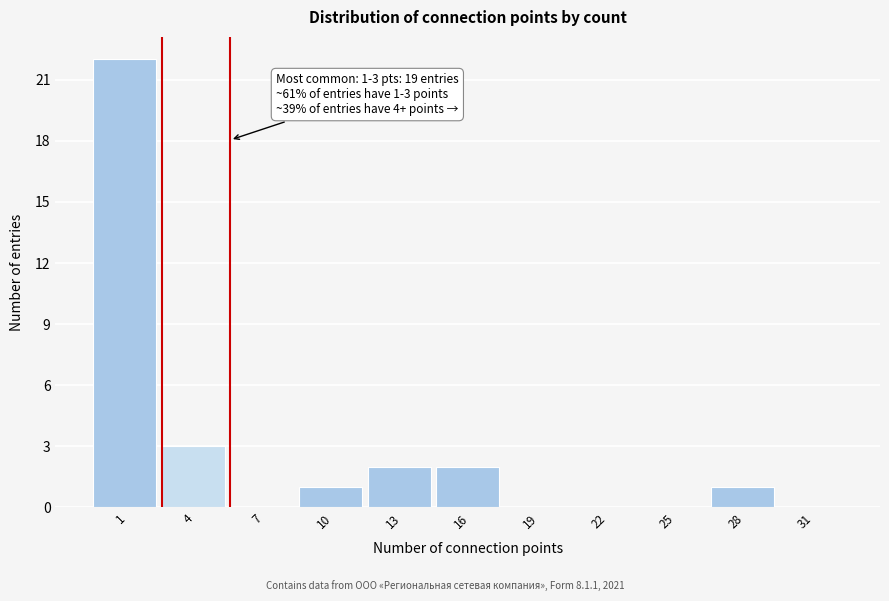

Reading left to right, extract all data points from this chart.

1=22	4=3	7=0	10=1	13=2	16=2	19=0	22=0	25=0	28=1	31=0